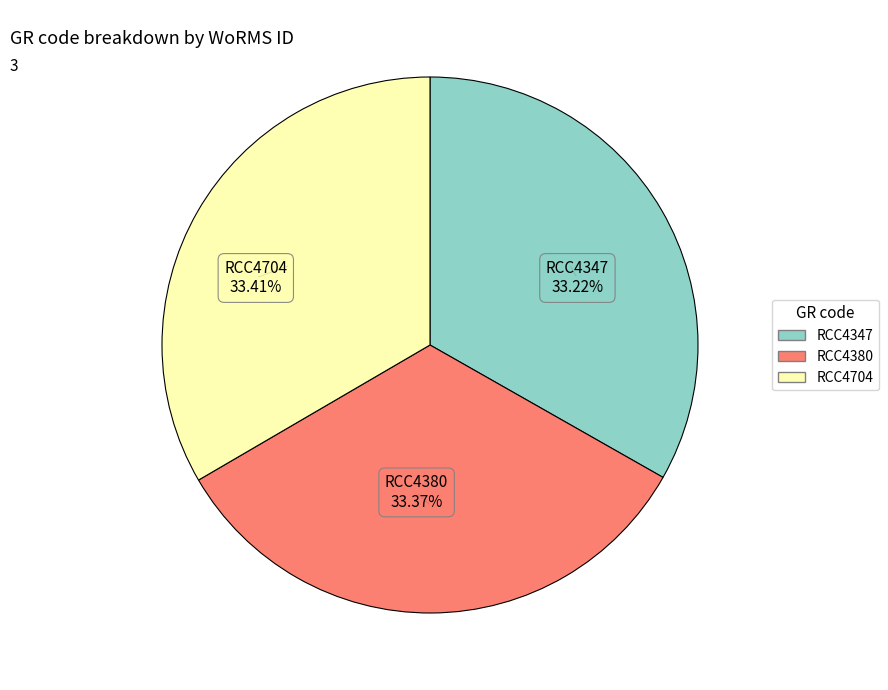

To the nearest percent, what percentage of the pie is RCC4380?

33%